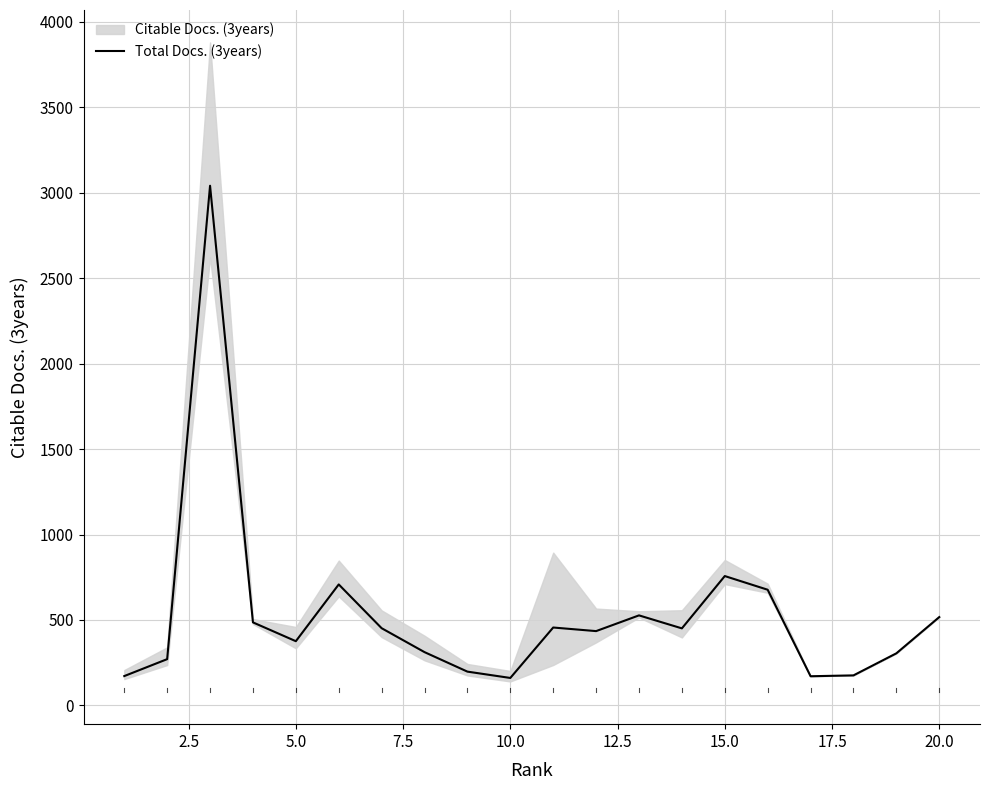

How many lines are shown in the chart?

1